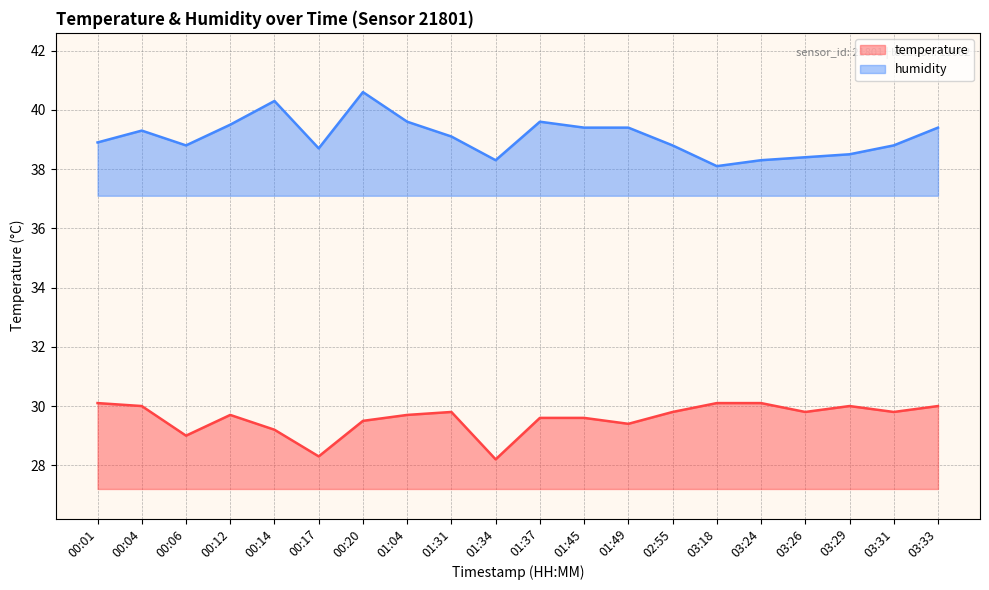

Reading left to right, transcribe all the data shown in this chart.

temperature: 30.1	30.0	29.0	29.7	29.2	28.3	29.5	29.7	29.8	28.2	29.6	29.6	29.4	29.8	30.1	30.1	29.8	30.0	29.8	30.0
humidity: 38.9	39.3	38.8	39.5	40.3	38.7	40.6	39.6	39.1	38.3	39.6	39.4	39.4	38.8	38.1	38.3	38.4	38.5	38.8	39.4